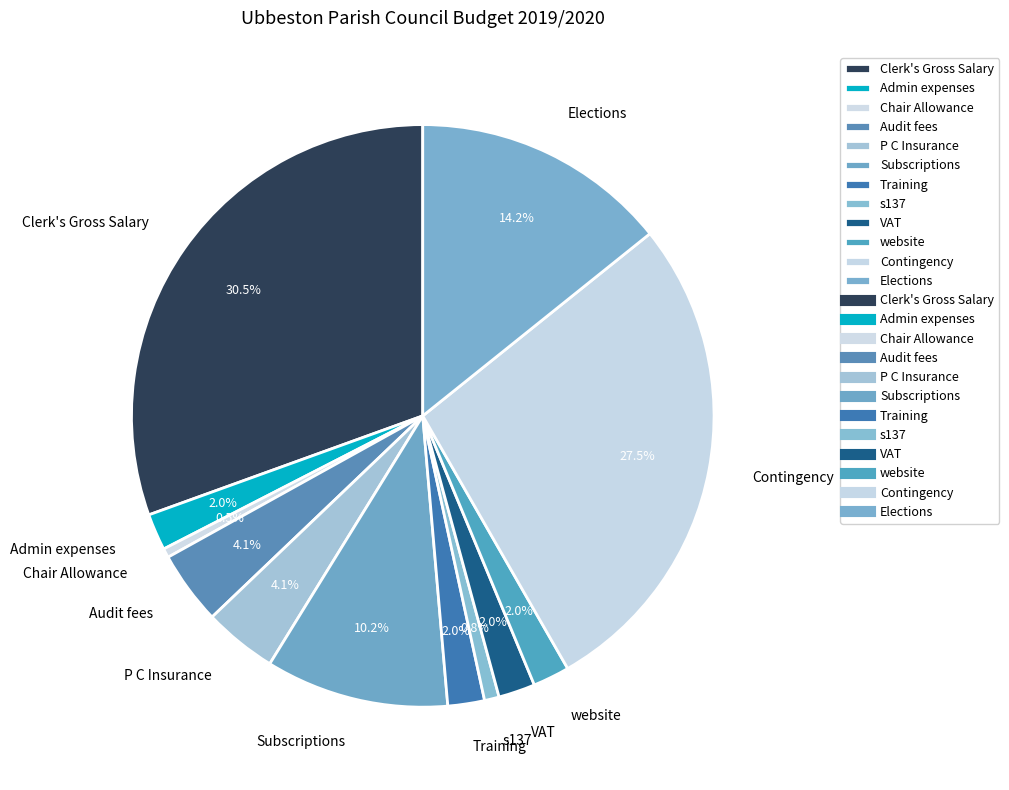

Does any single category account for the majority?

No